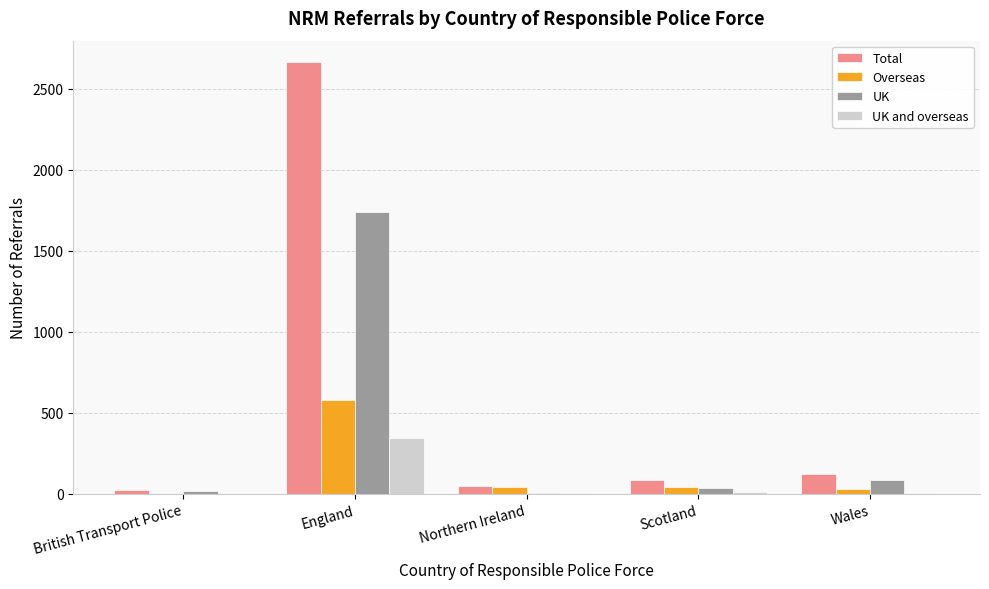

How many categories are shown in the chart?

5